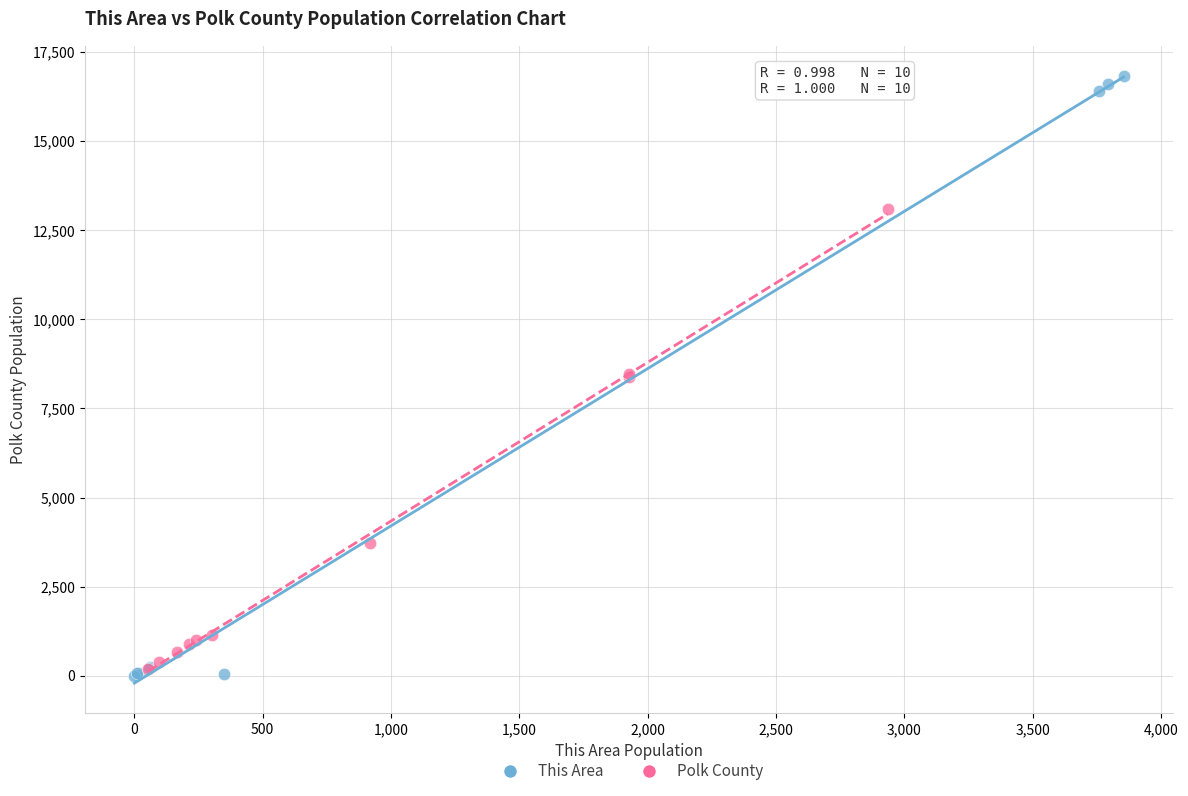

Which series has the largest Y range (max minus min)?

This Area